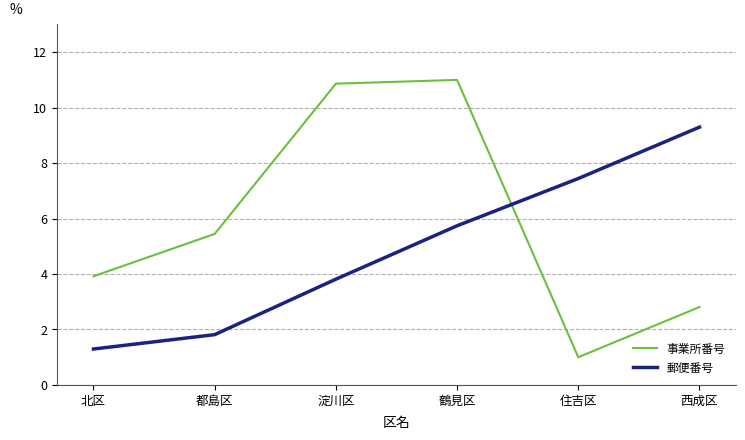

Count the number of categories in the chart.

6